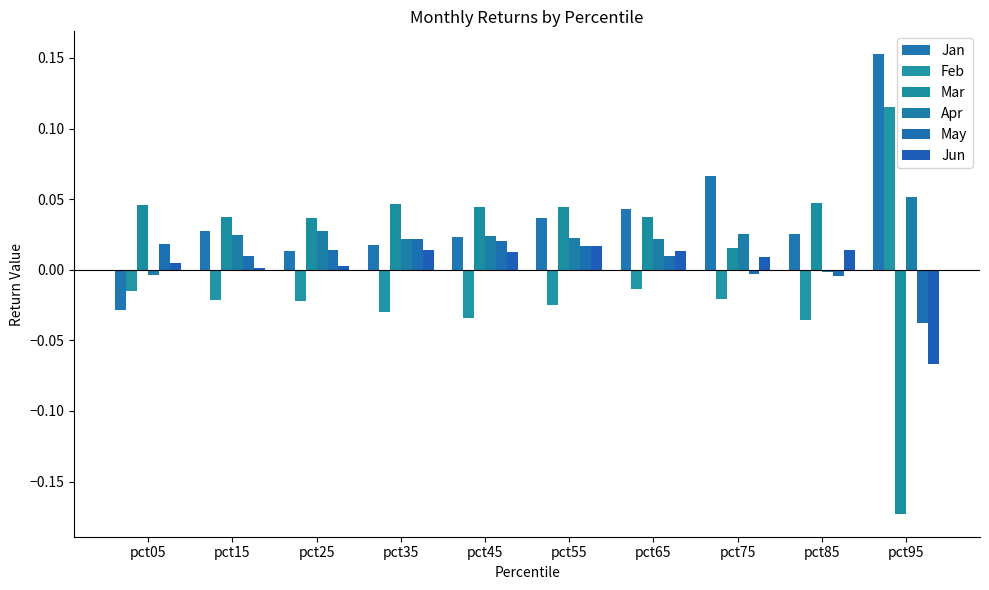

Which has a higher value, pct95 or pct25?

pct95